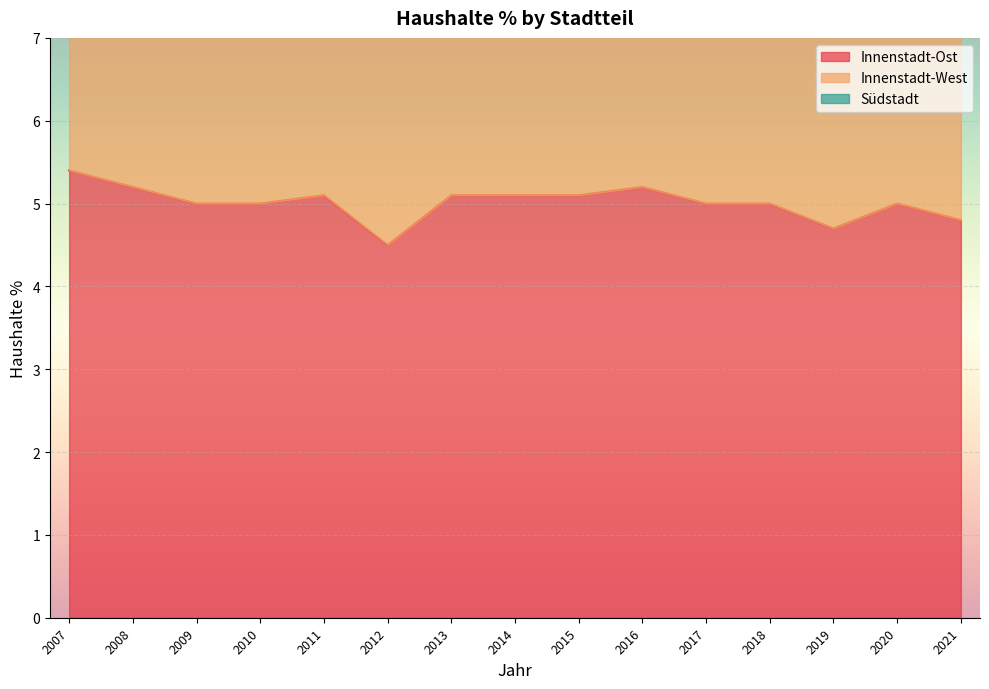

List the series in order of their peak value, lowest first.

Innenstadt-Ost, Innenstadt-West